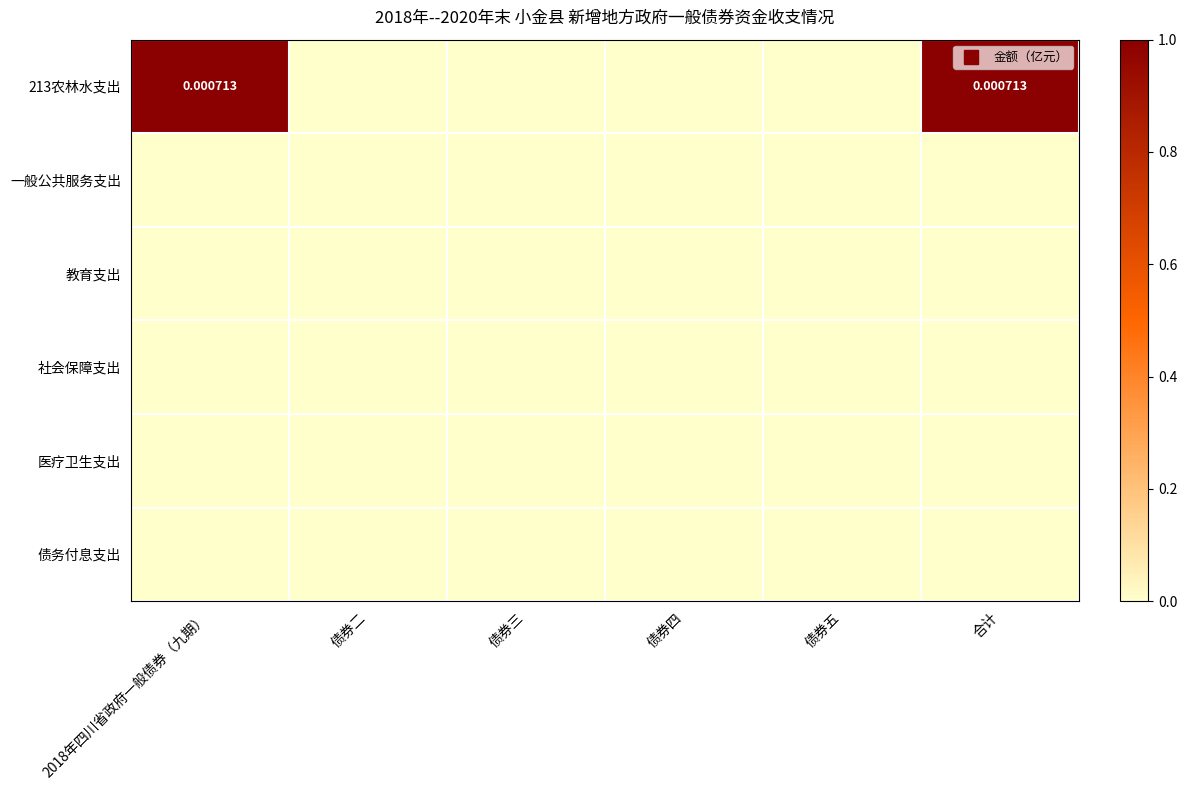

At how many categories does at least one series exceed 0?

2